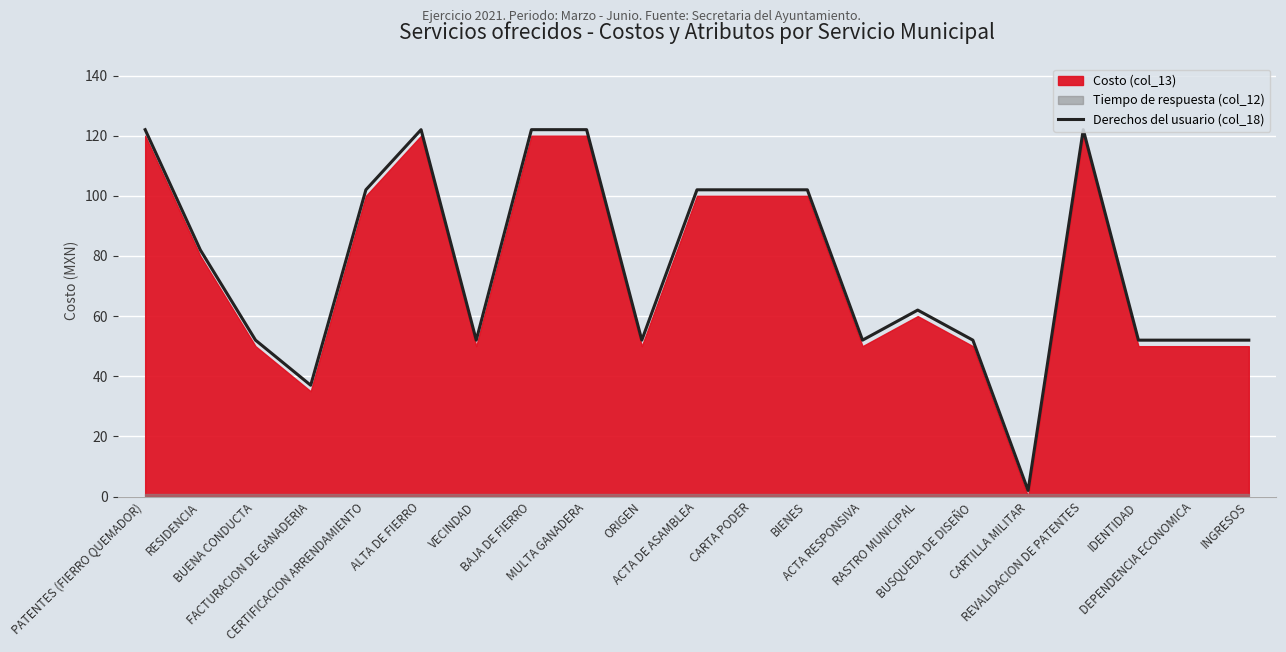

Reading left to right, transcribe all the data shown in this chart.

122	82	52	37	102	122	52	122	122	52	102	102	102	52	62	52	2	122	52	52	52